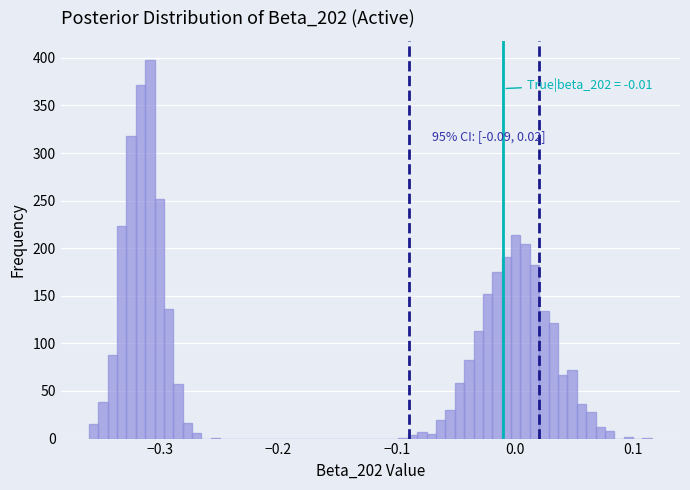

Around what value on the x-axis is the tallest bar? Give the approximate position of its centre, as read against the axis.

-0.31